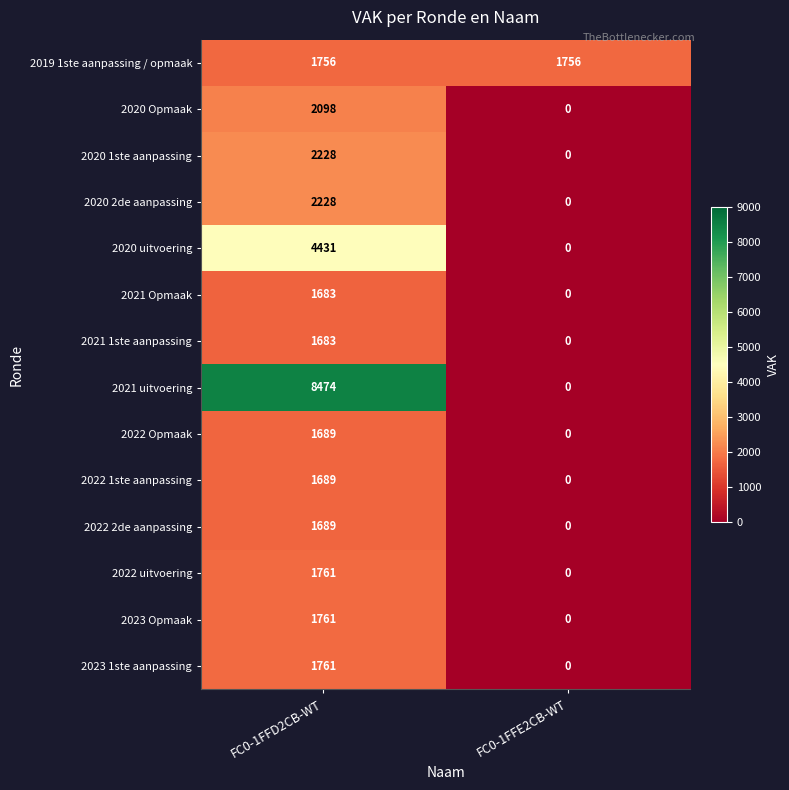

The 2020 uitvoering series shows 6131 at FC0-1FFD2CB-WT. True or false?

False